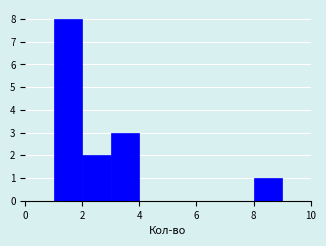

Reading left to right, list every bar in this chart as the range it spans on the x-axis followed by its height. The values are not printed on the chart, so give them approximately, as read against the axis.

1 to 2: 8
2 to 3: 2
3 to 4: 3
4 to 5: 0
5 to 6: 0
6 to 7: 0
7 to 8: 0
8 to 9: 1
9 to 10: 0